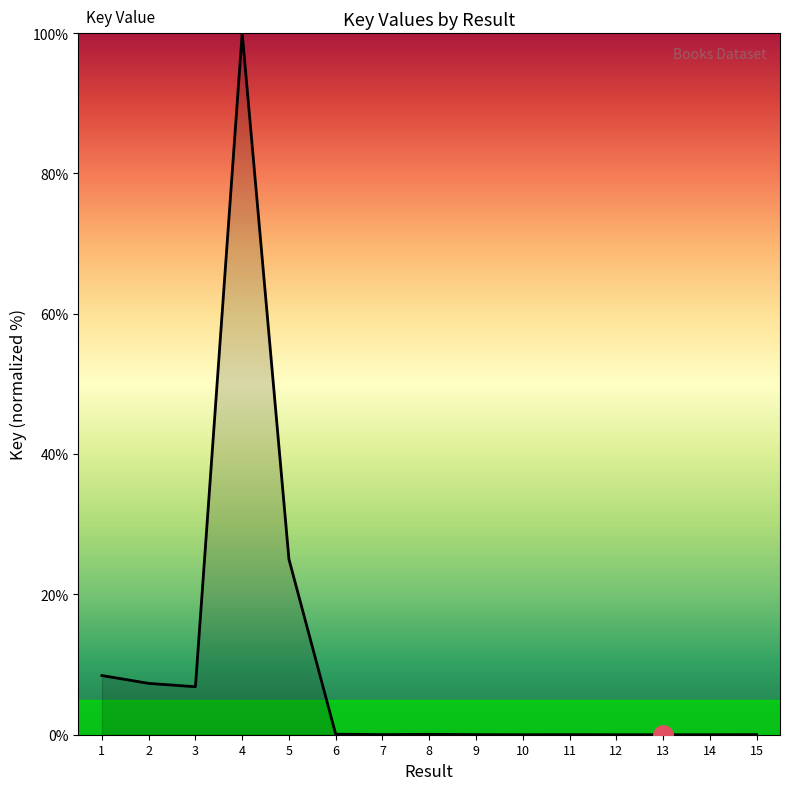

What is the difference between the second highest and minimum values?

25.0